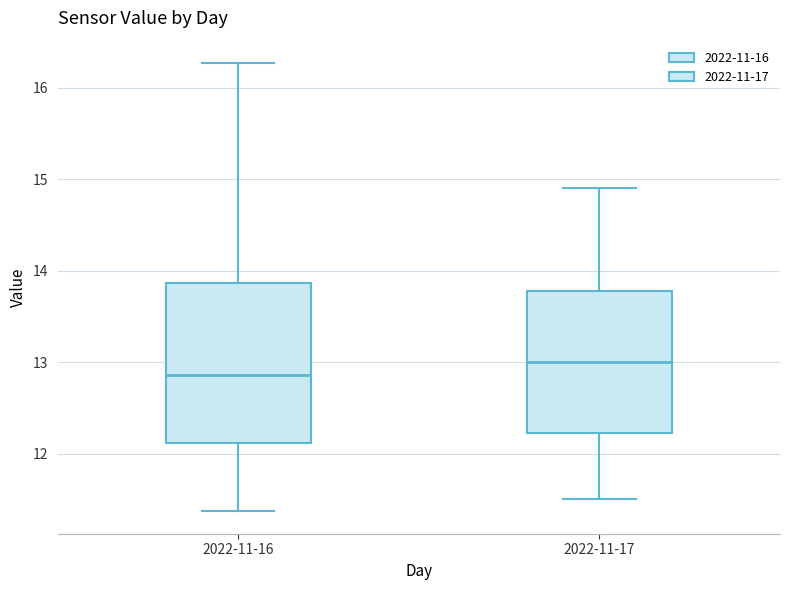

Comparing the boxes themselves (not the whiskers), which one is the tallest?

2022-11-16